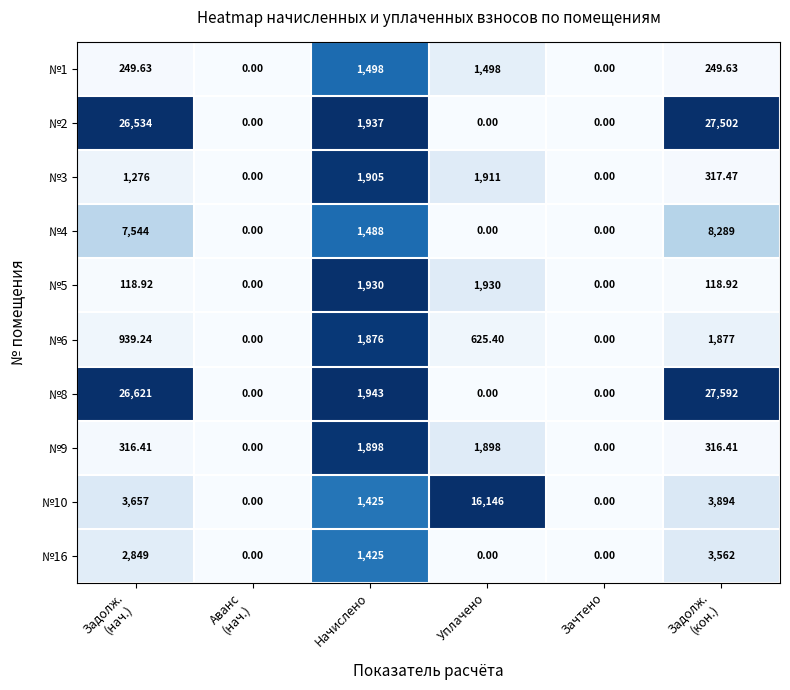

How many categories are shown in the chart?

6